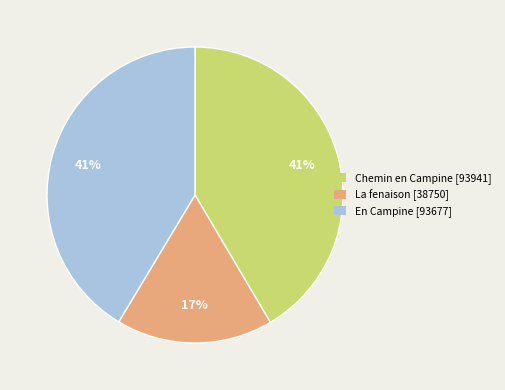

Between En Campine and La fenaison, which is larger?

En Campine